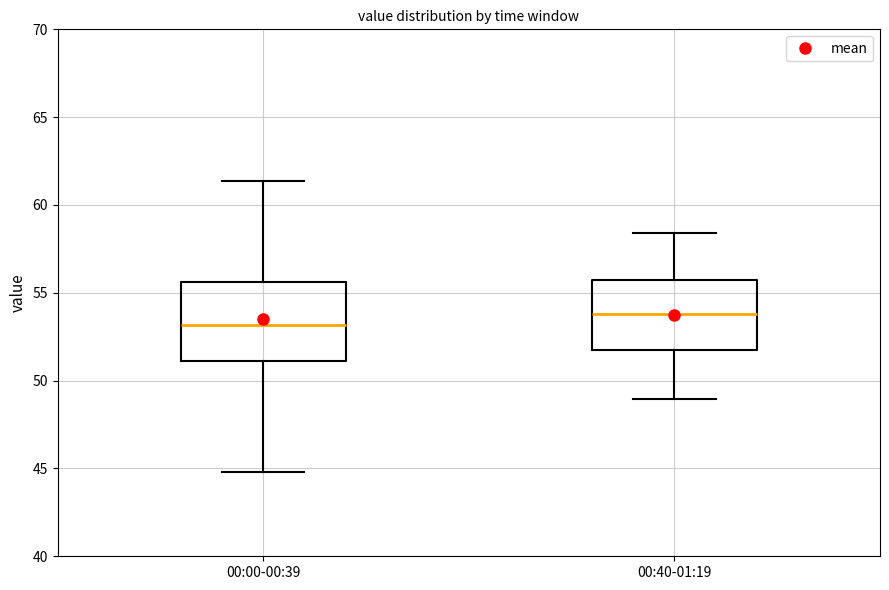

Which box has the lowest median line?

00:00-00:39